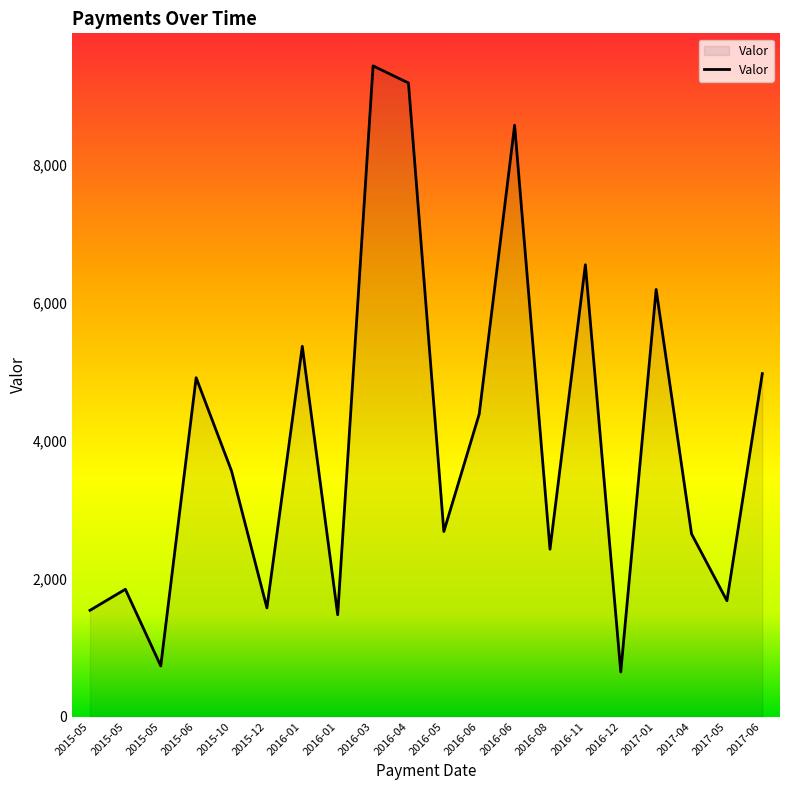

What is the label of the 15th point from the left?

2016-11